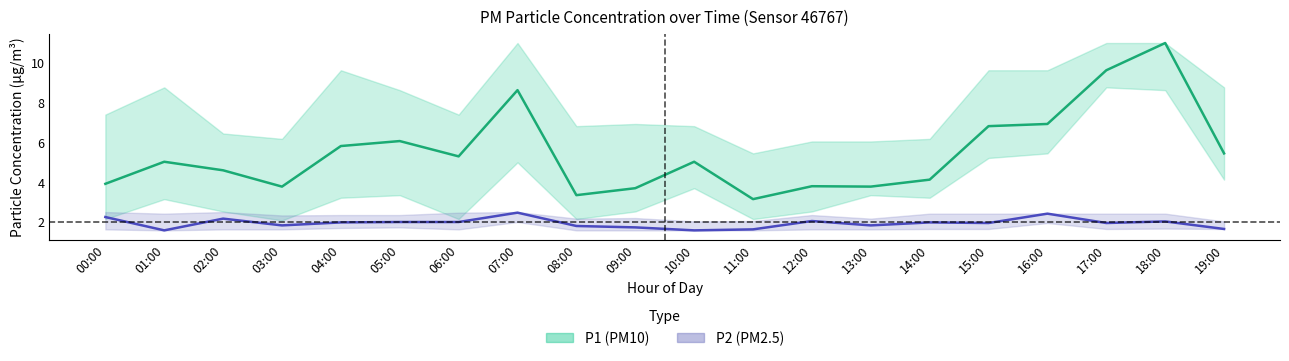

At which category is the sum across all series the highest?

18:00